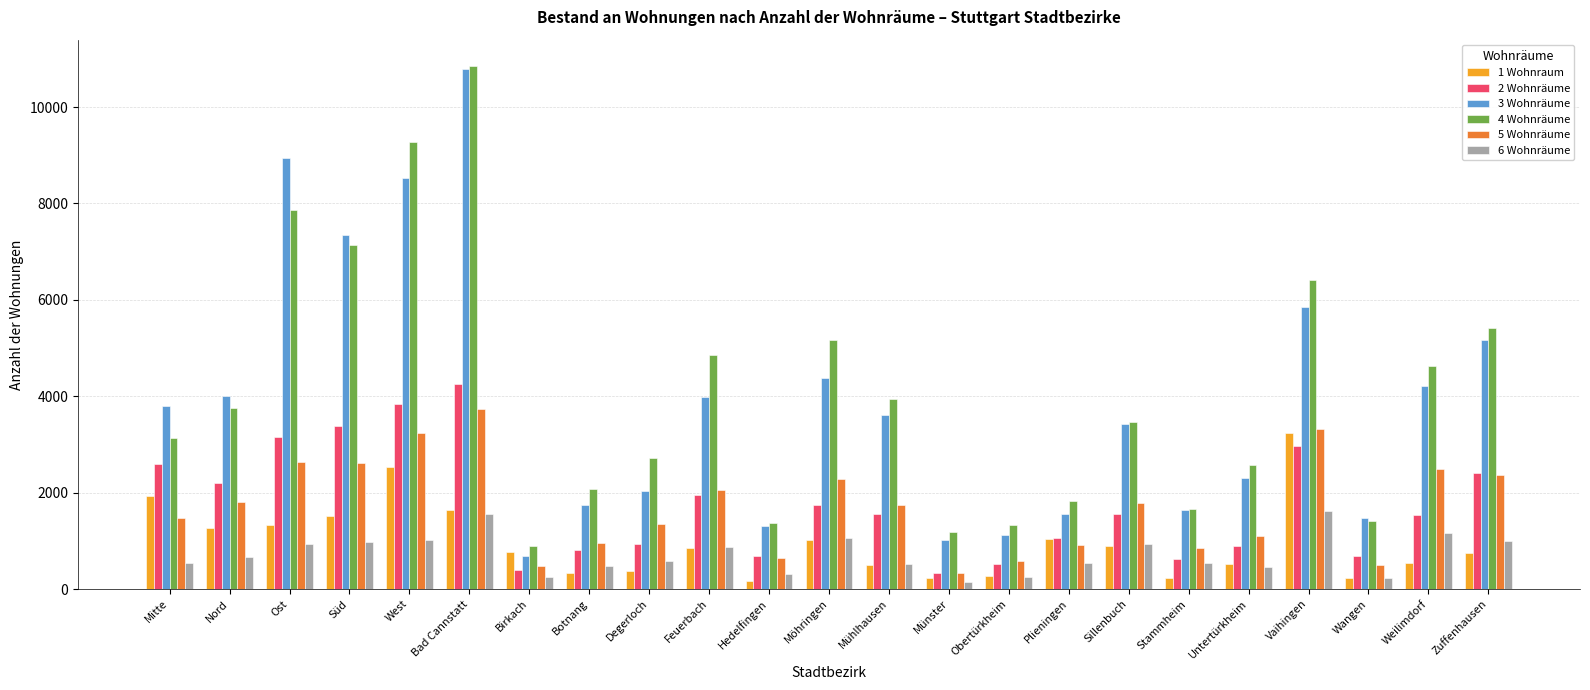

What is the value of the 3 Wohnräume bar at the 15th from the left?

1113